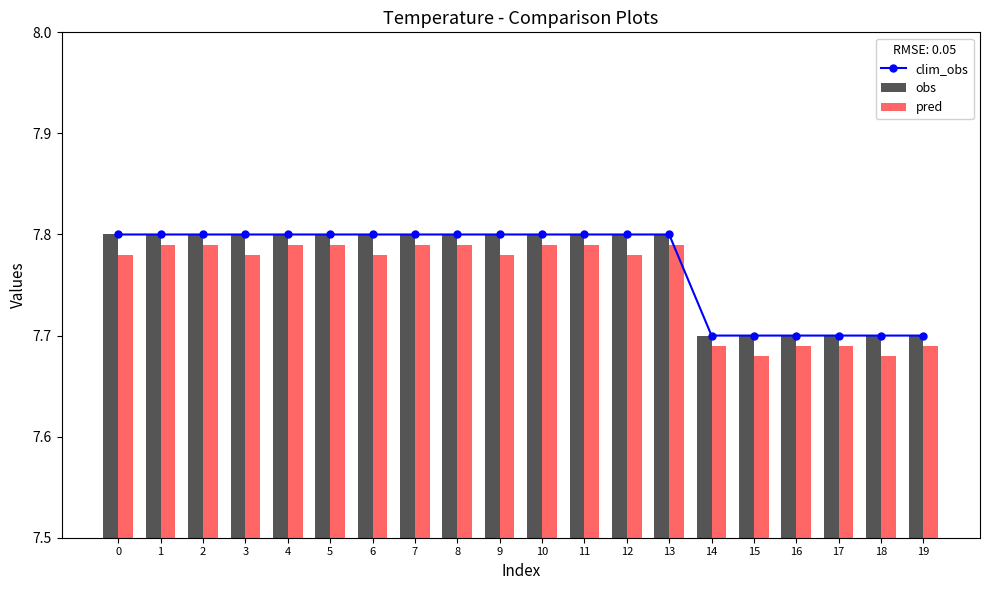

The value of obs at 13 is 7.8. True or false?

True